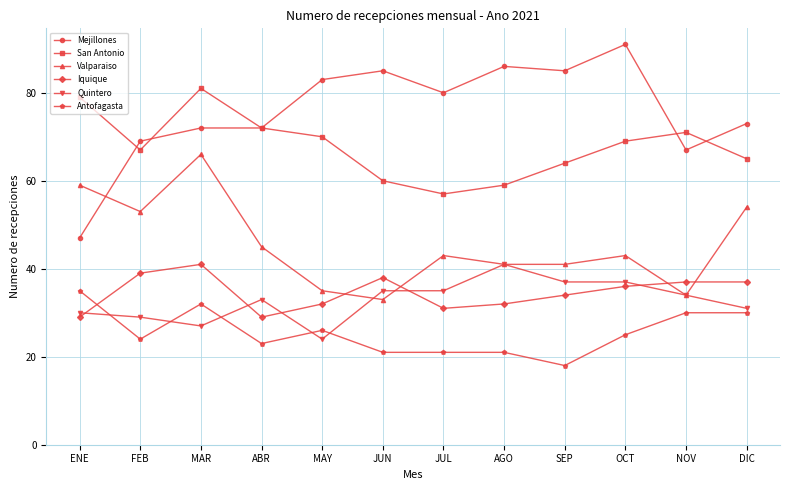

Reading left to right, list all the values displayed in this chart.

Mejillones: ENE=47	FEB=69	MAR=72	ABR=72	MAY=83	JUN=85	JUL=80	AGO=86	SEP=85	OCT=91	NOV=67	DIC=73
San Antonio: ENE=79	FEB=67	MAR=81	ABR=72	MAY=70	JUN=60	JUL=57	AGO=59	SEP=64	OCT=69	NOV=71	DIC=65
Valparaiso: ENE=59	FEB=53	MAR=66	ABR=45	MAY=35	JUN=33	JUL=43	AGO=41	SEP=41	OCT=43	NOV=34	DIC=54
Iquique: ENE=29	FEB=39	MAR=41	ABR=29	MAY=32	JUN=38	JUL=31	AGO=32	SEP=34	OCT=36	NOV=37	DIC=37
Quintero: ENE=30	FEB=29	MAR=27	ABR=33	MAY=24	JUN=35	JUL=35	AGO=41	SEP=37	OCT=37	NOV=34	DIC=31
Antofagasta: ENE=35	FEB=24	MAR=32	ABR=23	MAY=26	JUN=21	JUL=21	AGO=21	SEP=18	OCT=25	NOV=30	DIC=30